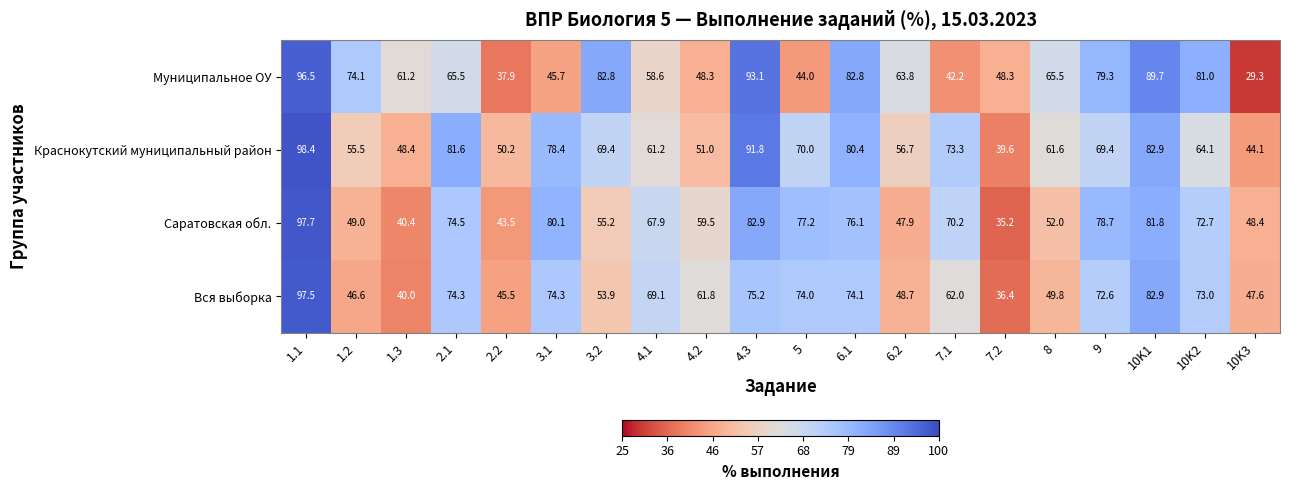

At which category is the sum across all series the highest?

1.1